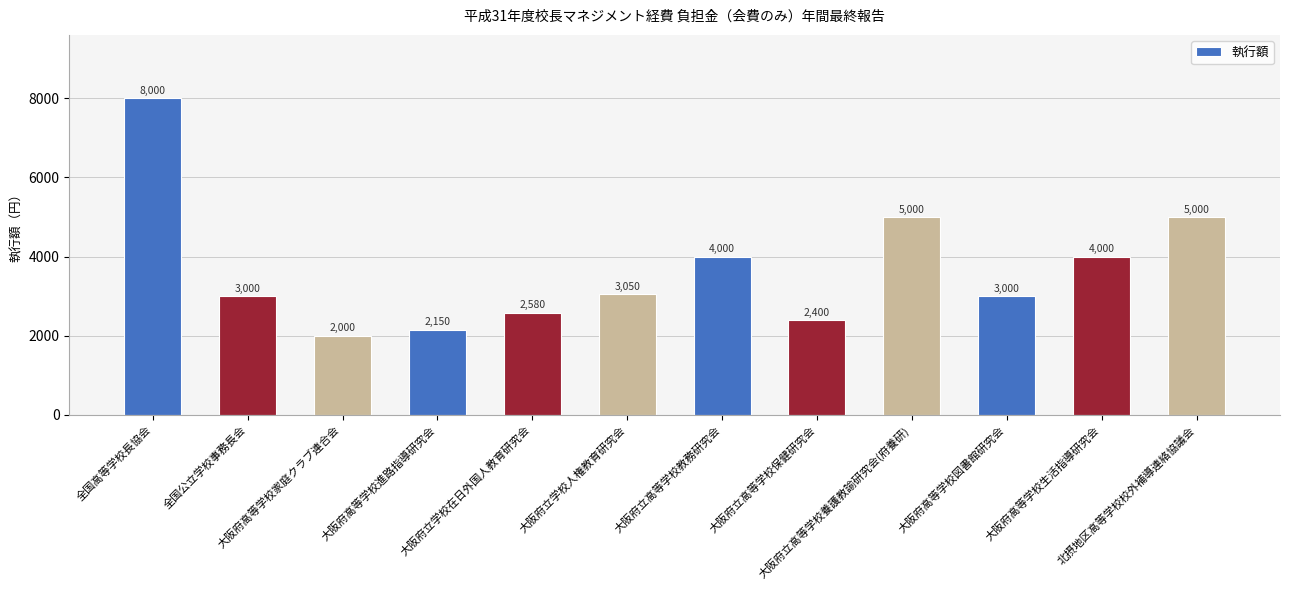

What is the label of the 12th bar from the right?

全国高等学校長協会